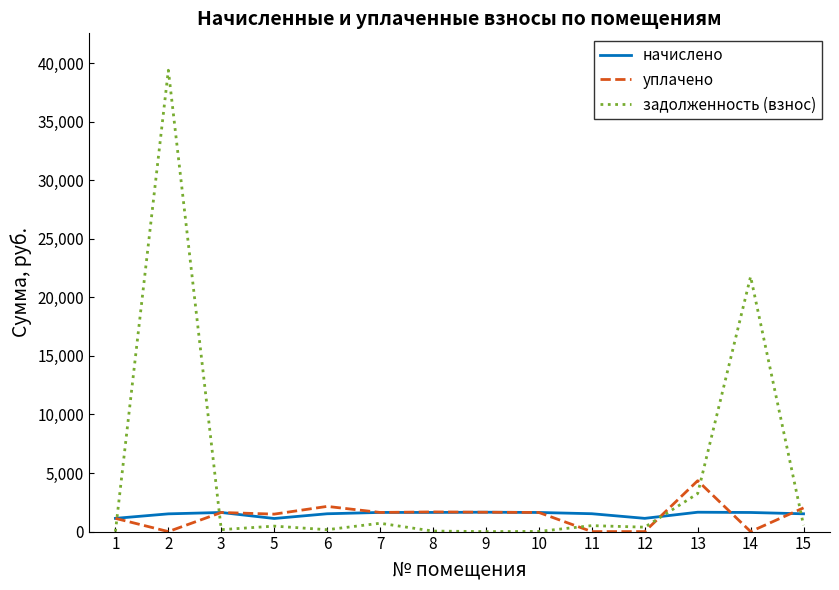

Where do начислено and задолженность (взнос) first cross each other?

1 and 2